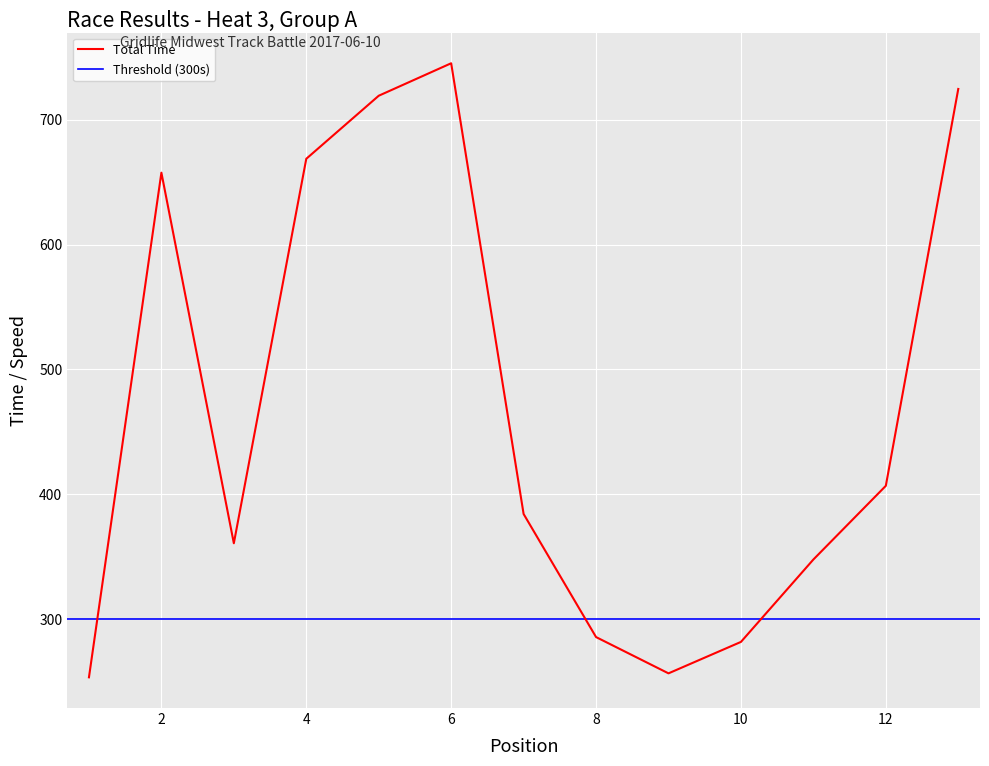

At how many categories does at least one series exceed 730?

1